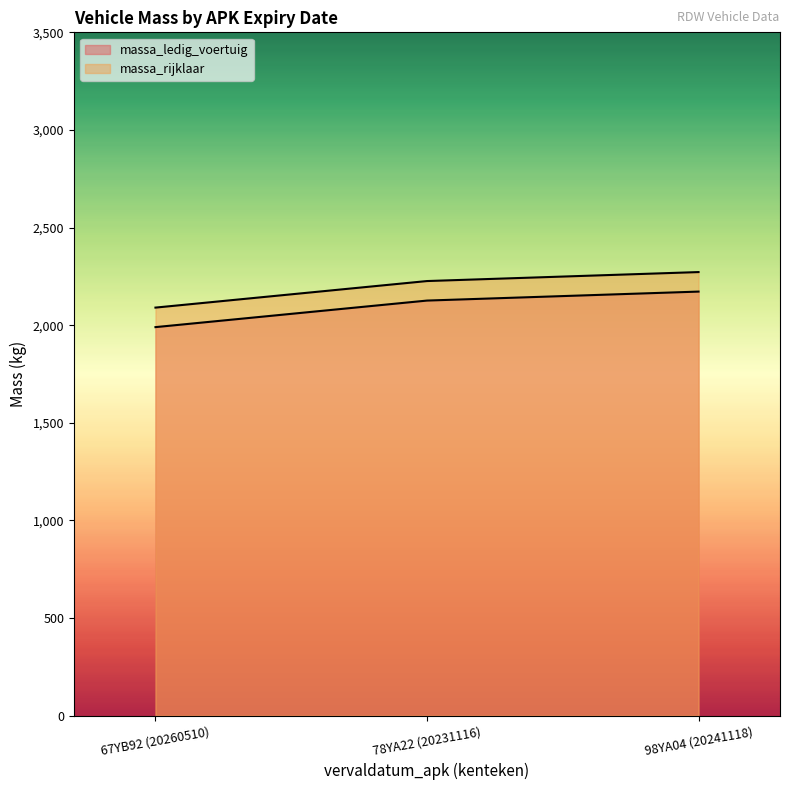

Reading left to right, extract all data points from this chart.

massa_ledig_voertuig: 67YB92 (20260510)=1990	78YA22 (20231116)=2126	98YA04 (20241118)=2172
massa_rijklaar: 67YB92 (20260510)=2090	78YA22 (20231116)=2226	98YA04 (20241118)=2272